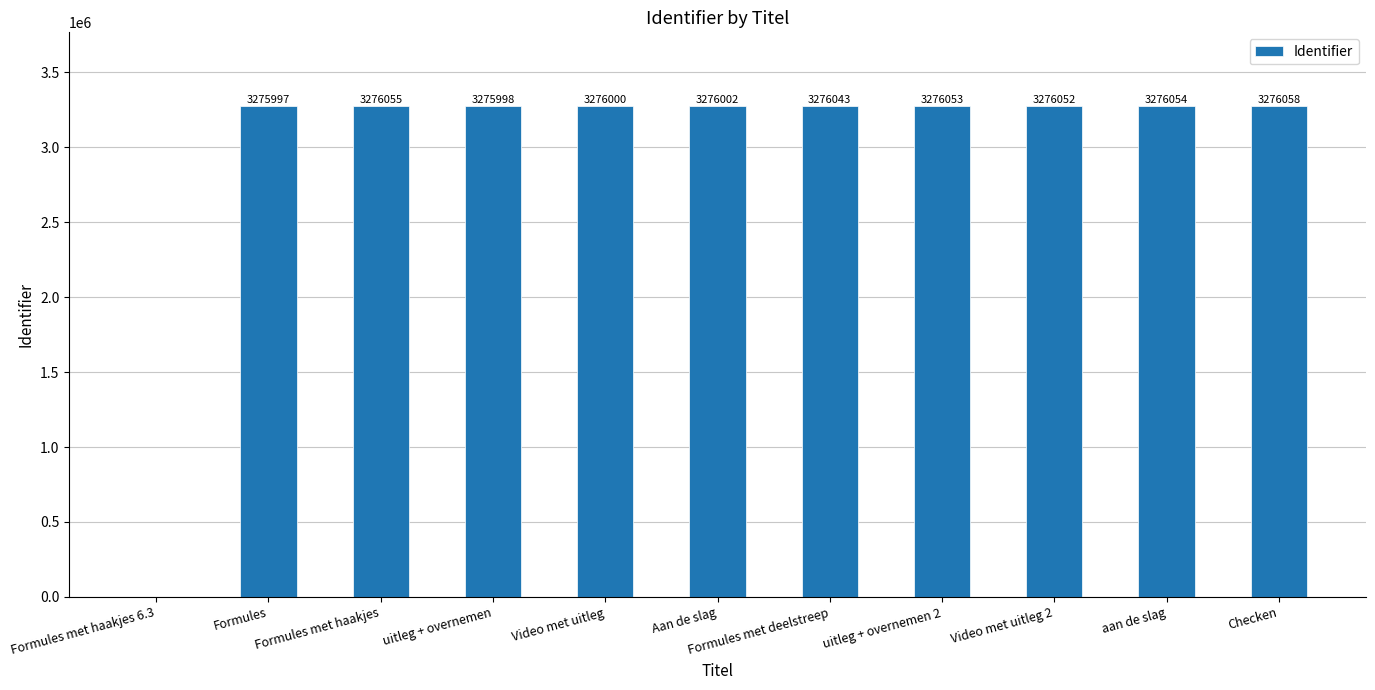

How many values are above zero?

10